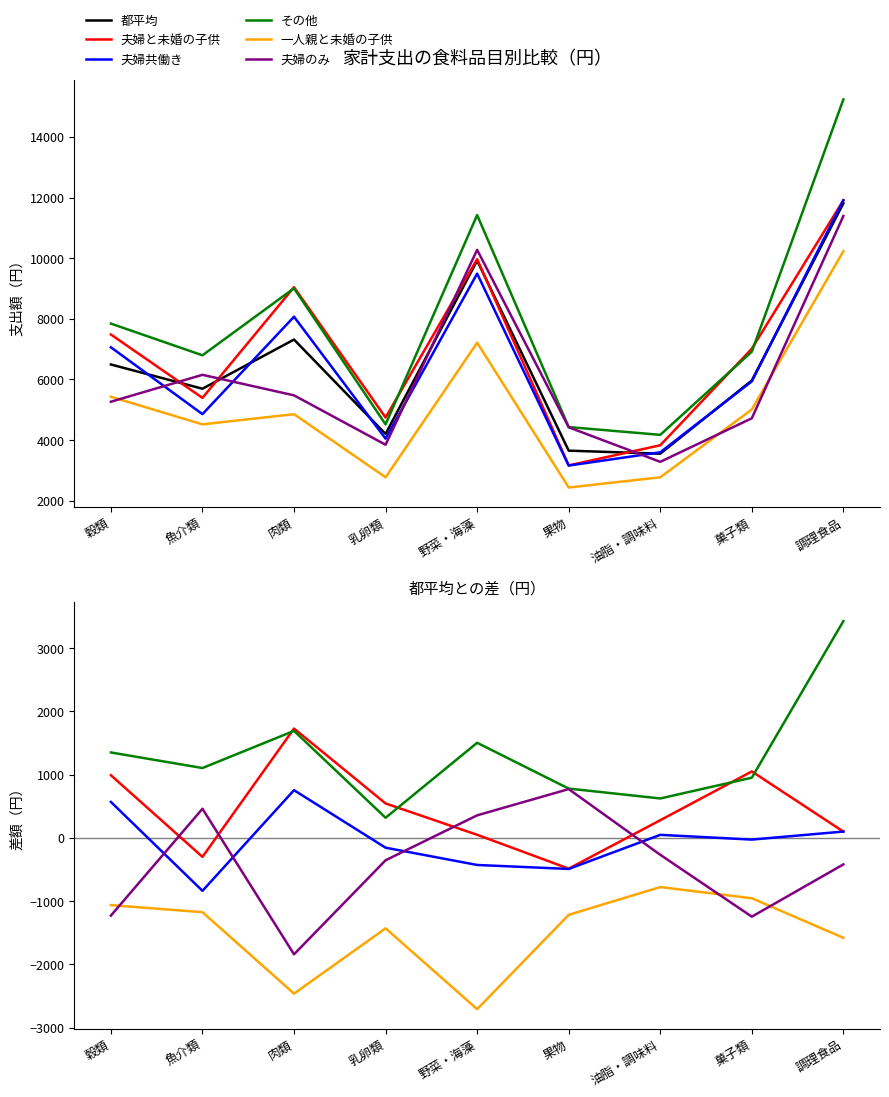

At which label is その他 closest to 1871?

肉類